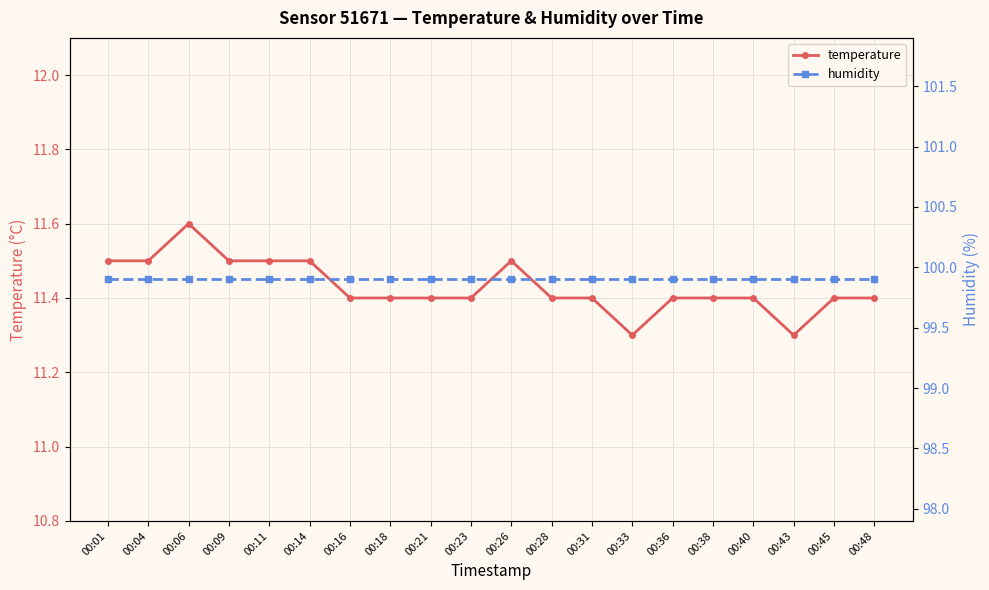

What is the value of the temperature point at the 18th from the left?

11.3